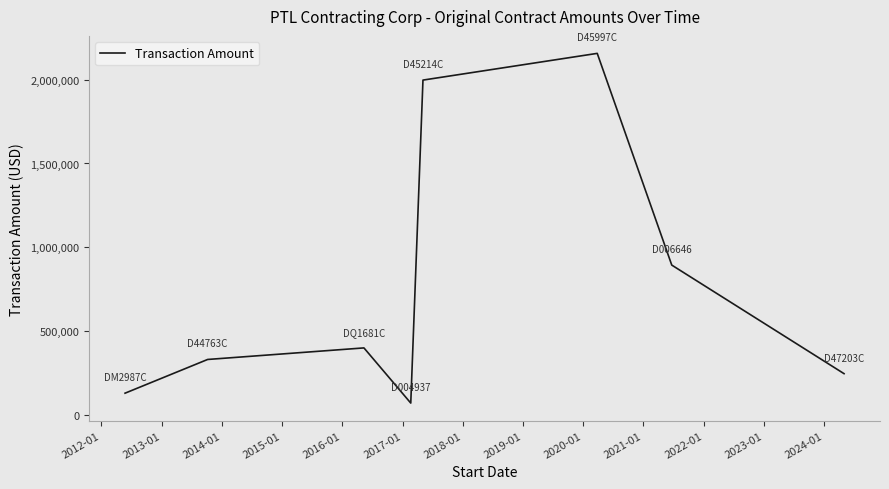

What is the minimum value shown in the chart?

73300